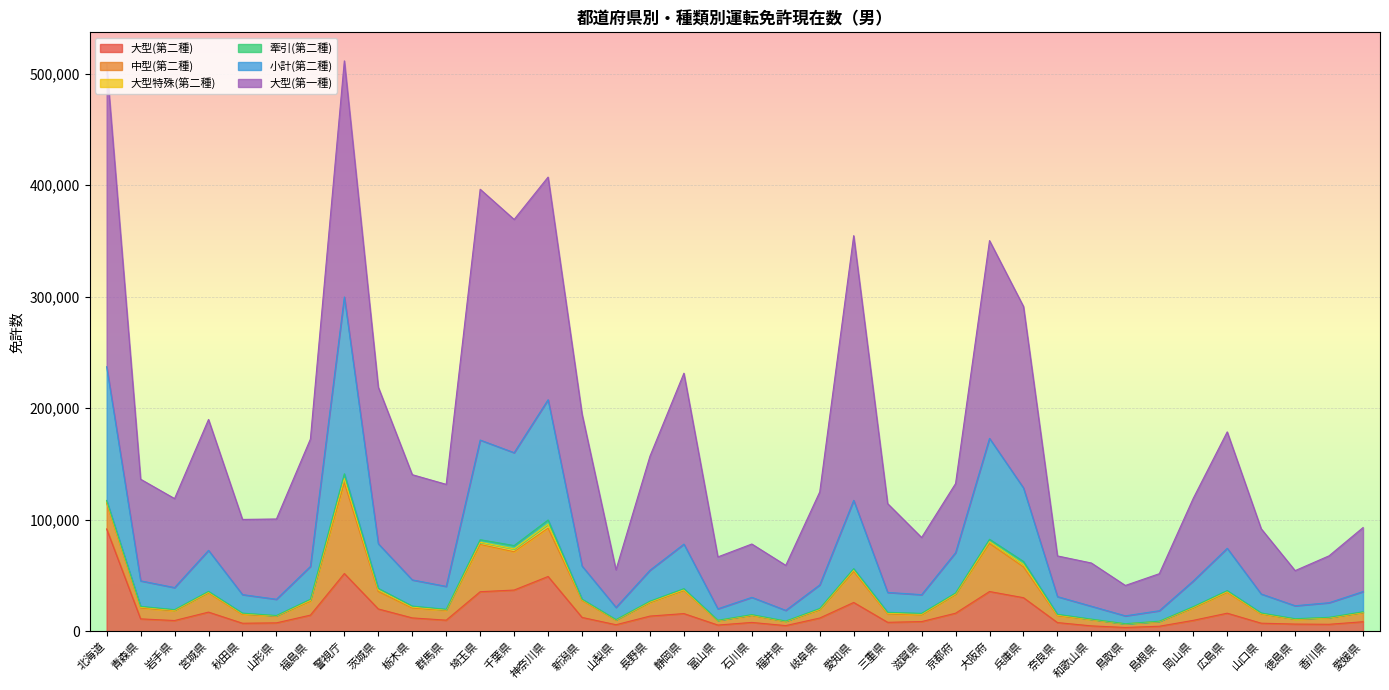

True or false: 大型(第二種) has a value of 69135 at 警視庁.

False